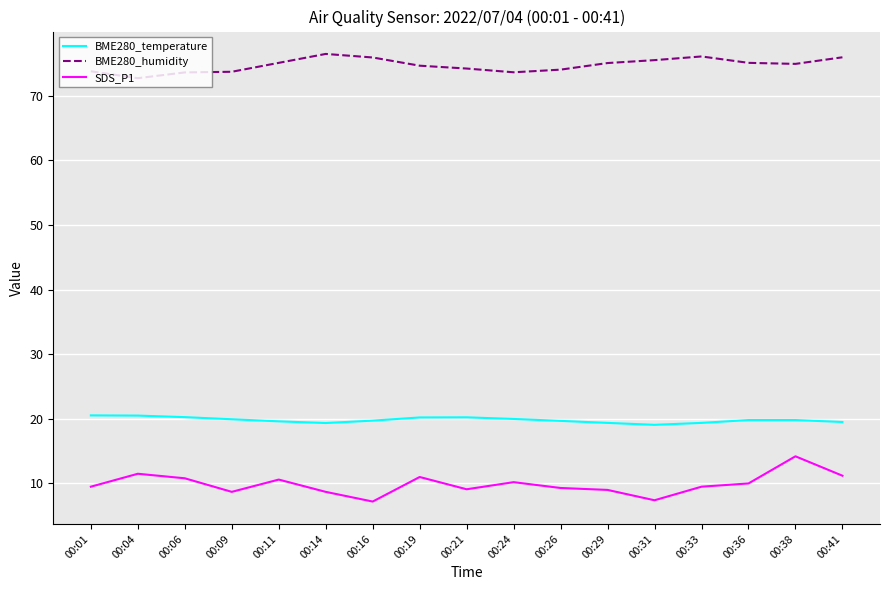

True or false: SDS_P1 has a value of 10.2 at 00:24.

True